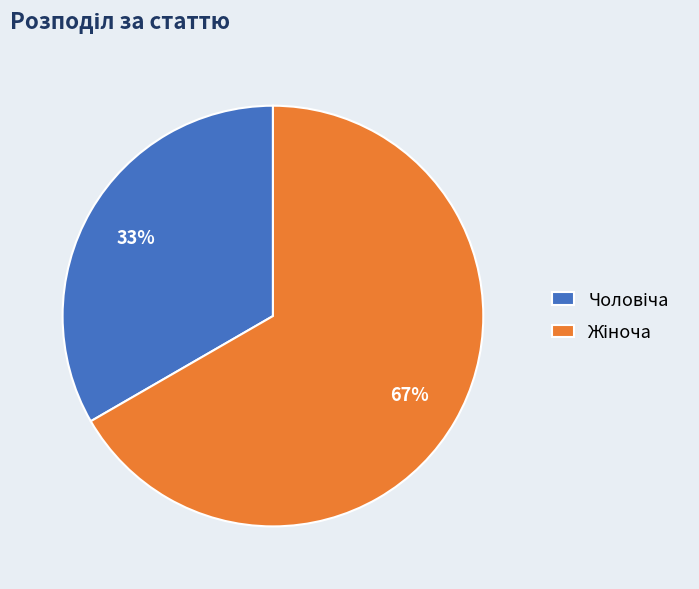

To the nearest percent, what is the average slice percentage?

50%